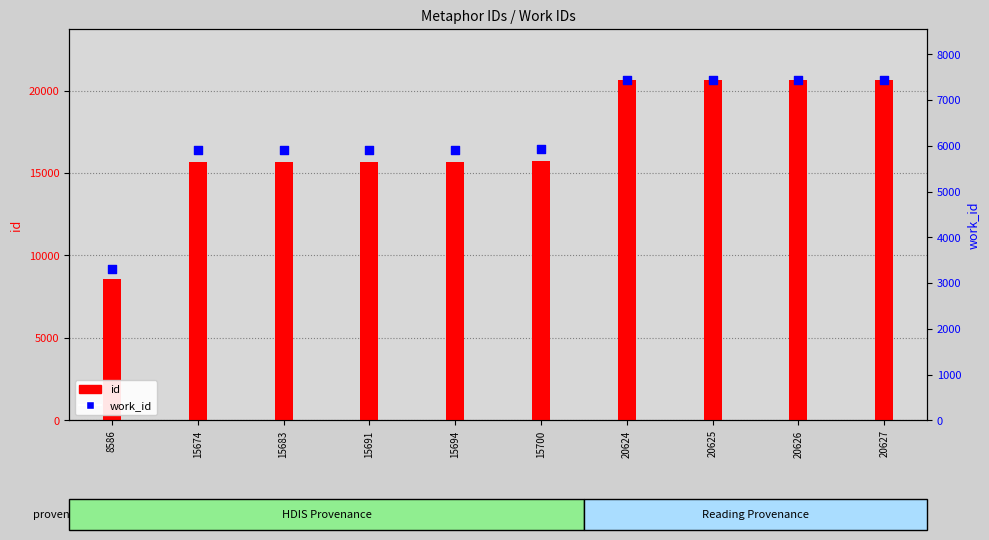

Is the value of work_id at 20626 greater than the value of id at 20627?

No